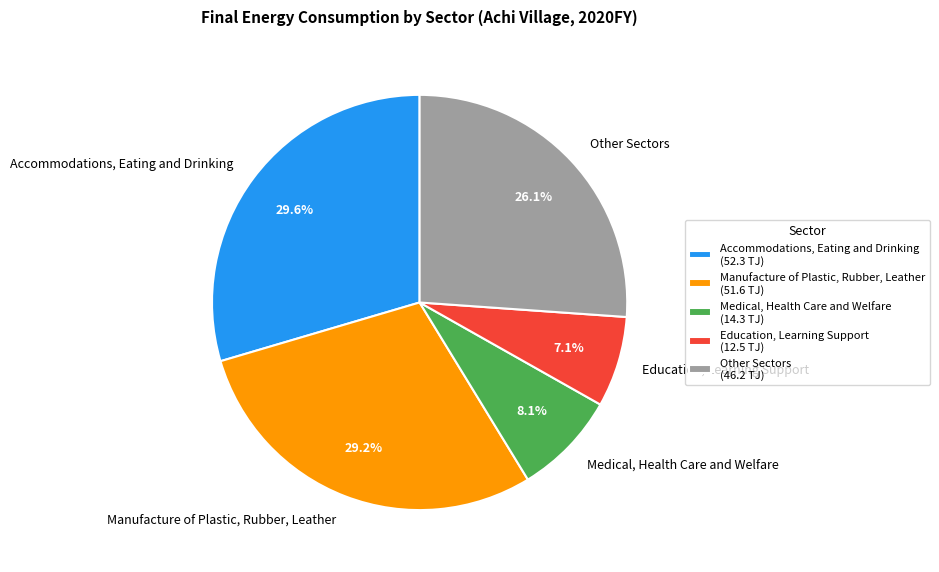

To the nearest percent, what is the difference between the largest and smallest slice percentages?

22%